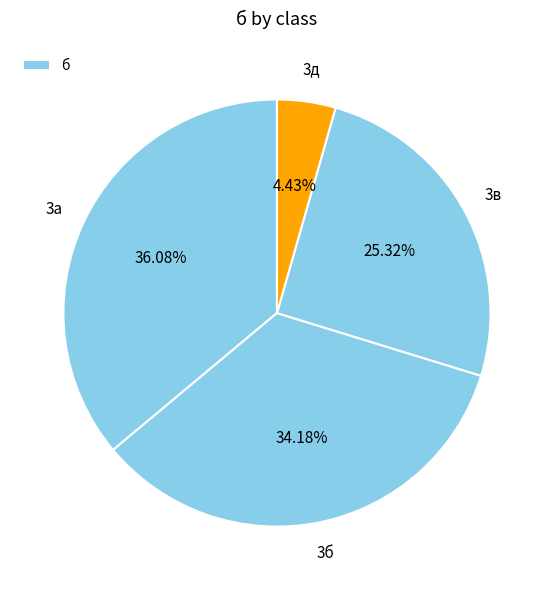

To the nearest percent, what is the difference between the largest and smallest slice percentages?

32%